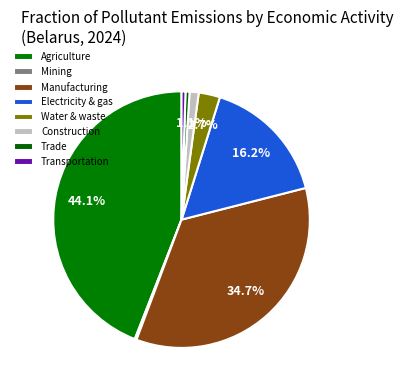

Which slice is the largest?

Agriculture, forestry and fishing